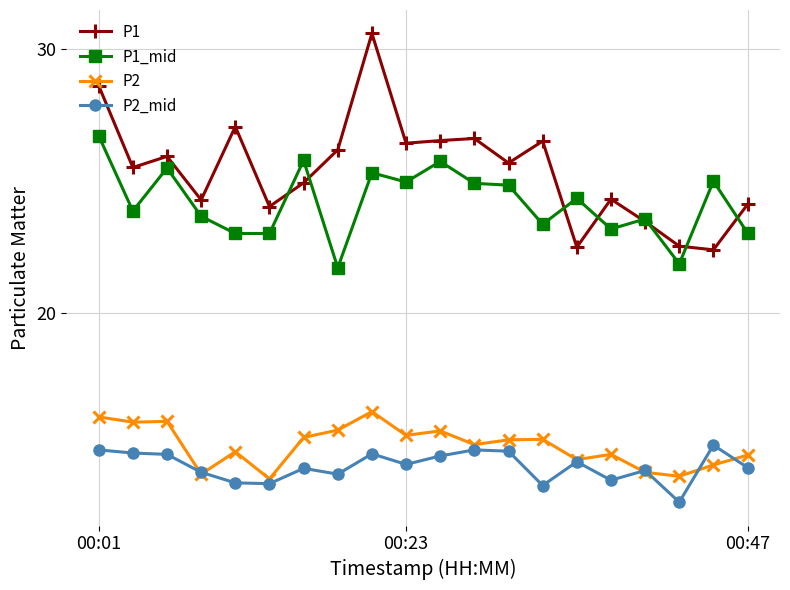

Count the number of categories in the chart.

20